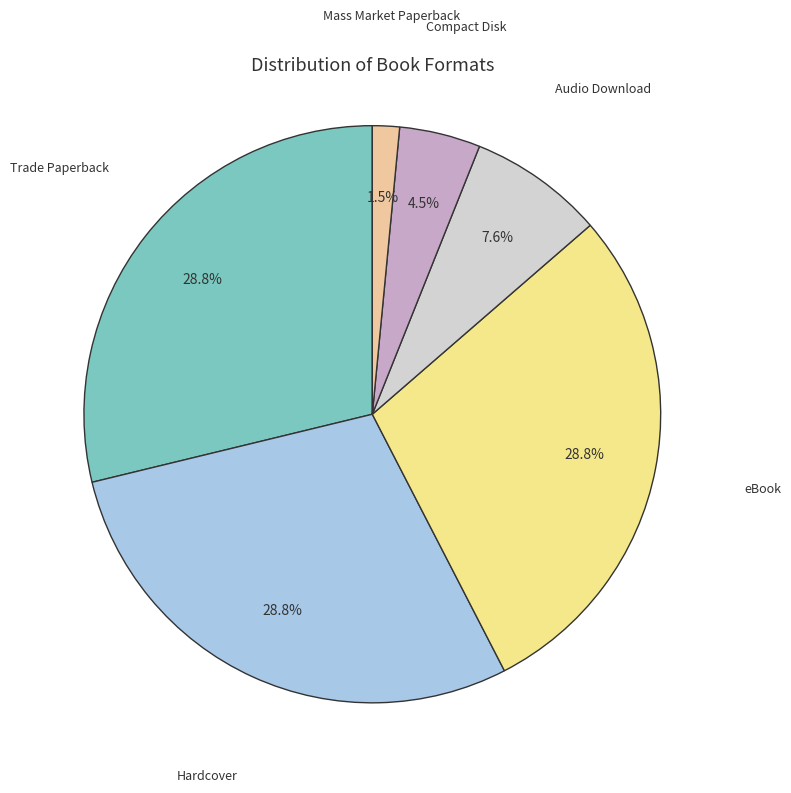

To the nearest percent, what portion does Hardcover represent?

29%